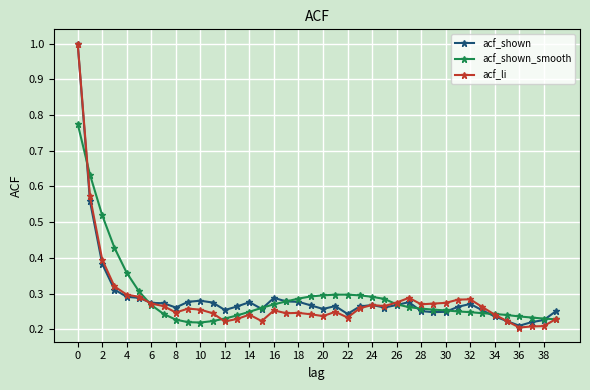

True or false: acf_li has more than 1 points higher than both neighbors.

True